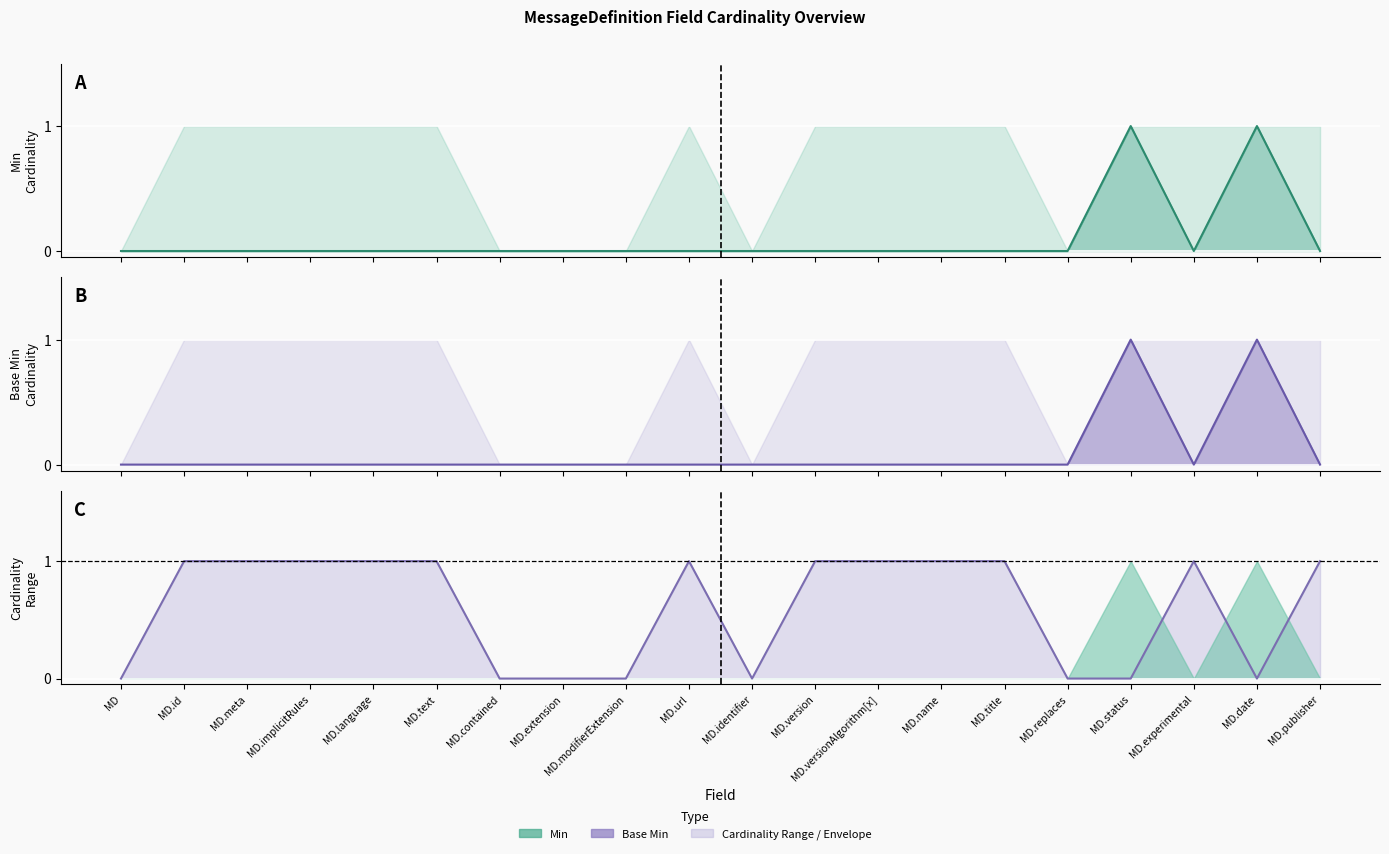

Between which two adjacent categories do Base Min (line) and Cardinality range first intersect?

MD.status and MD.experimental